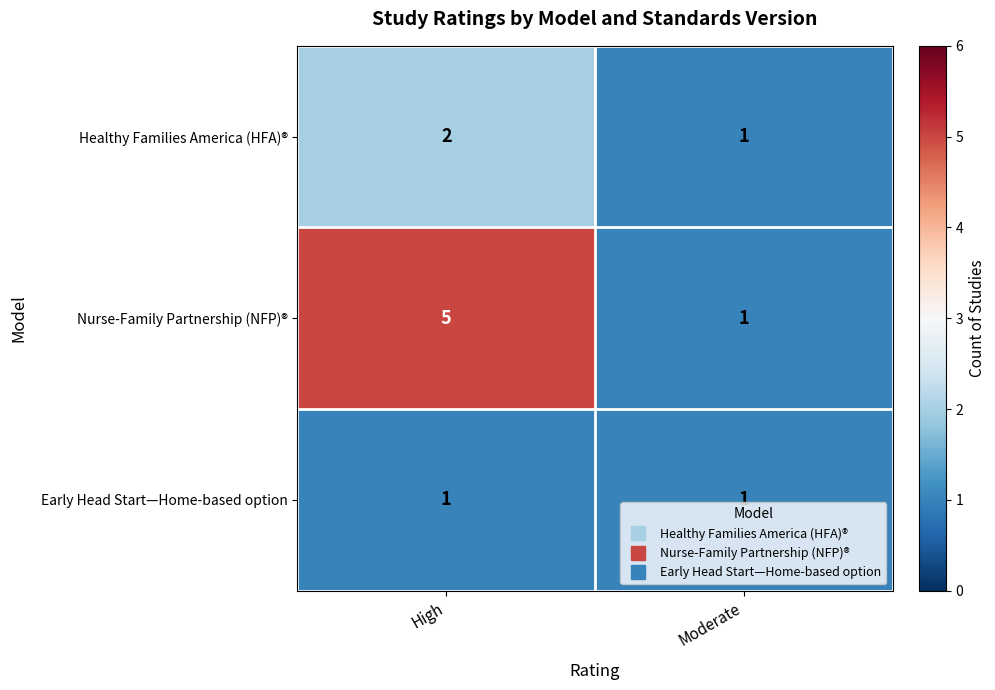

Is it true that Early Head Start—Home-based option equals 1 at Moderate?

True